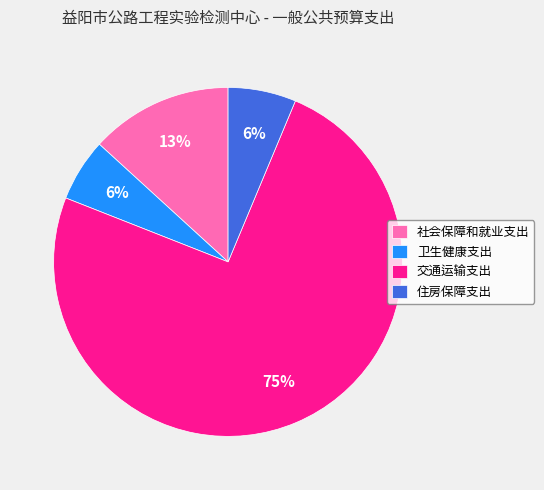

To the nearest percent, what is the combined percentage of 卫生健康支出 and 社会保障和就业支出?

19%